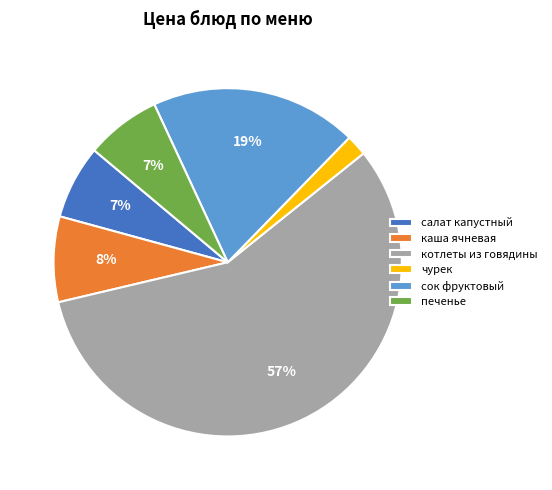

Is it true that сок фруктовый is 19% of the pie?

True